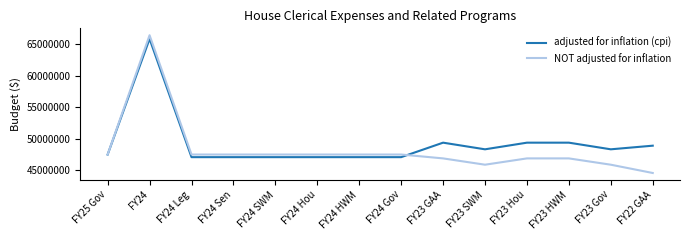

What is the sum of the adjusted for inflation (cpi) values at FY24 HWM and FY24 Gov?

94177808